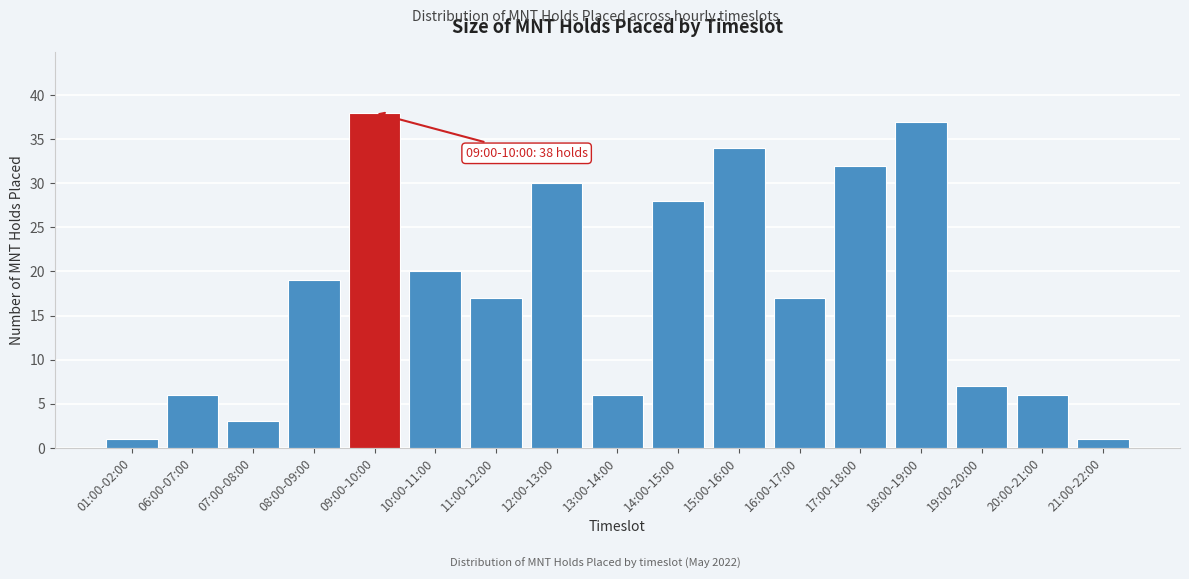

Reading right to left, what are all the values shown in this chart?

1	6	7	37	32	17	34	28	6	30	17	20	38	19	3	6	1